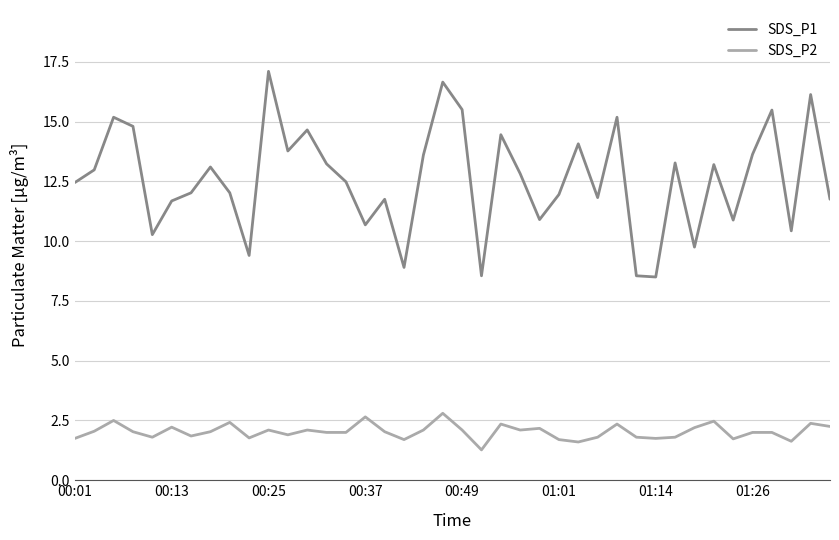

What is the lowest value of the SDS_P2 series?

1.3